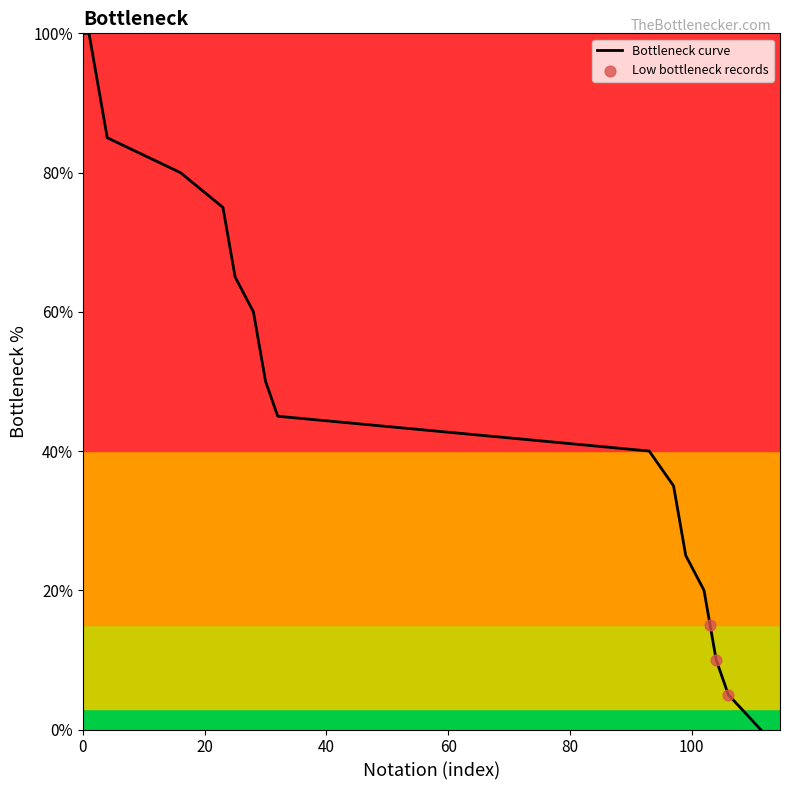

What is the difference between the maximum and minimum values?

100.0